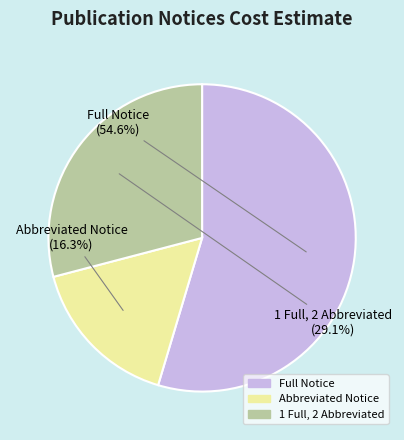

Which category has the smallest portion of the pie?

Abbreviated Notice